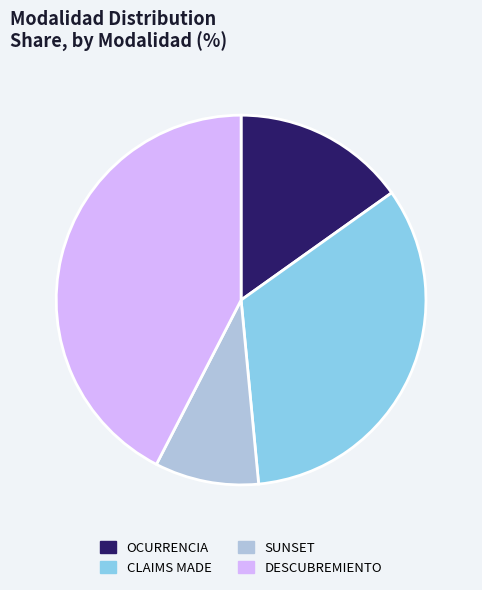

Does CLAIMS MADE represent more than half of the total?

No